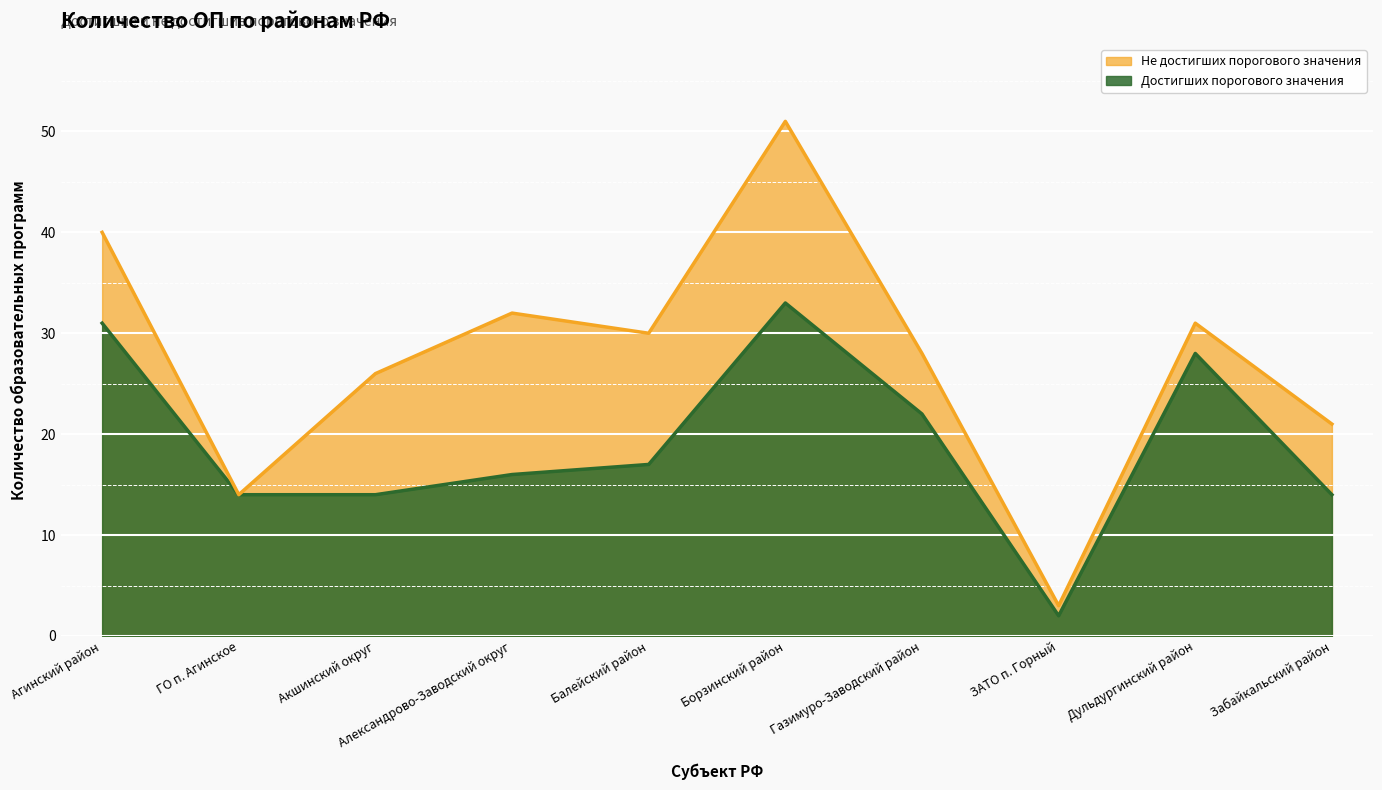

Does the chart display data point markers on the line(s)?

No